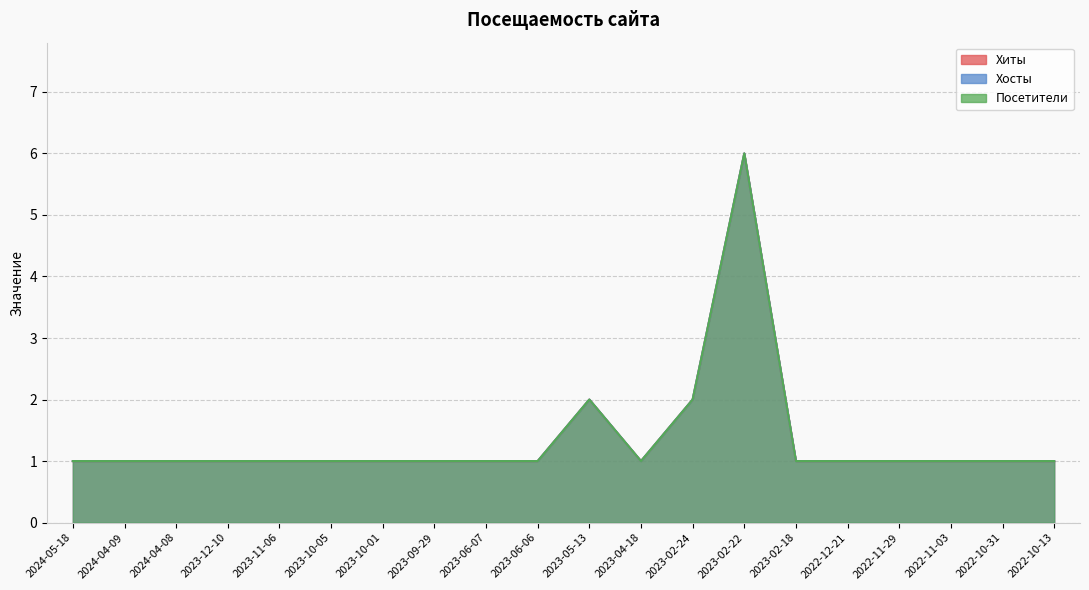

What is the difference between the maximum and minimum values in the Хиты series?

5